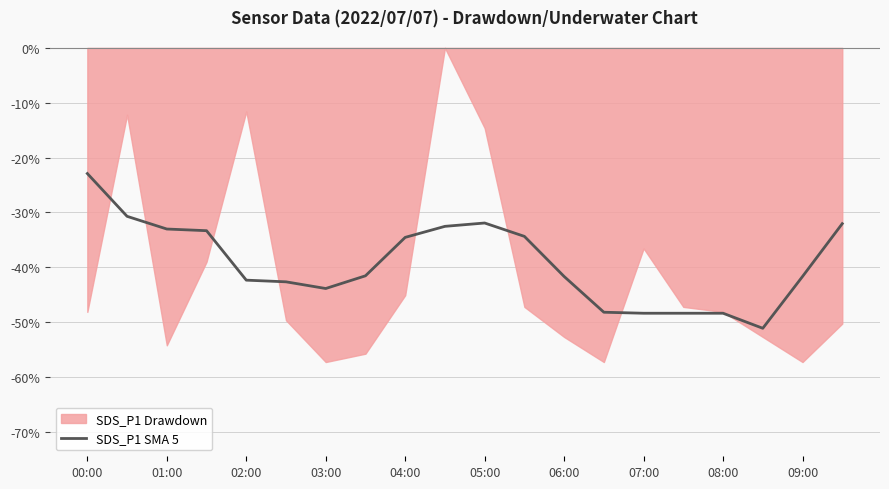

True or false: SDS_P1 SMA 5 has a value of -22.9 at 04:00.

False